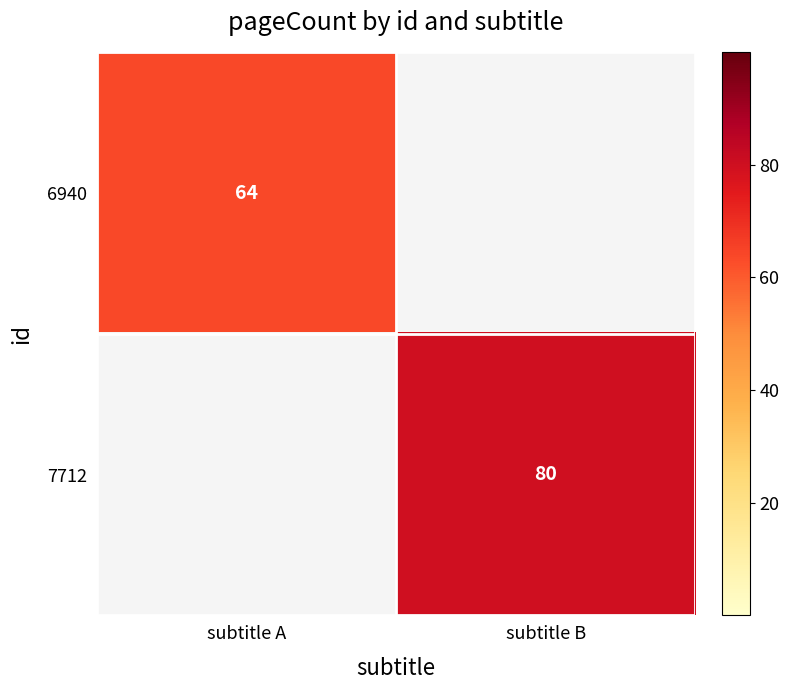

The 7712 series shows 80 at subtitle B. True or false?

True